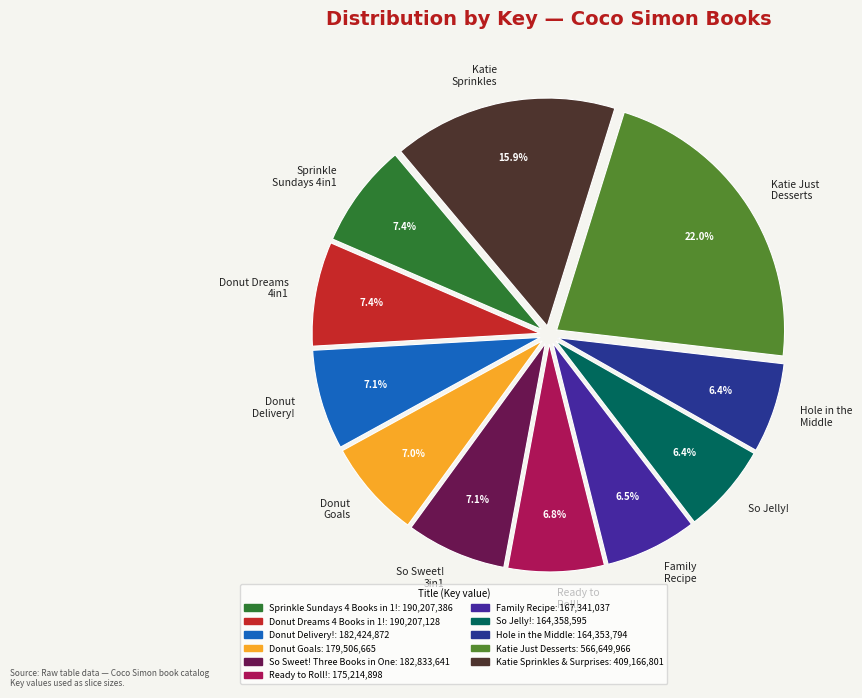

How many segments does this pie chart have?

11